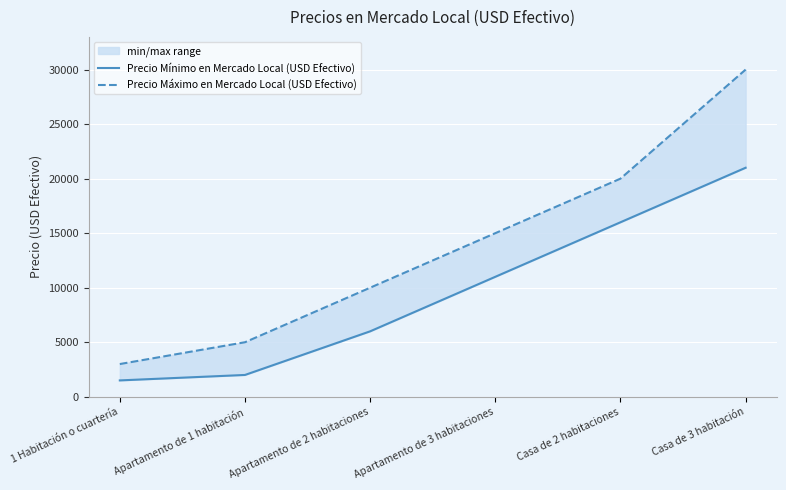

Between Apartamento de 2 habitaciones and Casa de 3 habitación, which series saw the biggest shift?

Precio Máximo en Mercado Local (USD Efectivo)